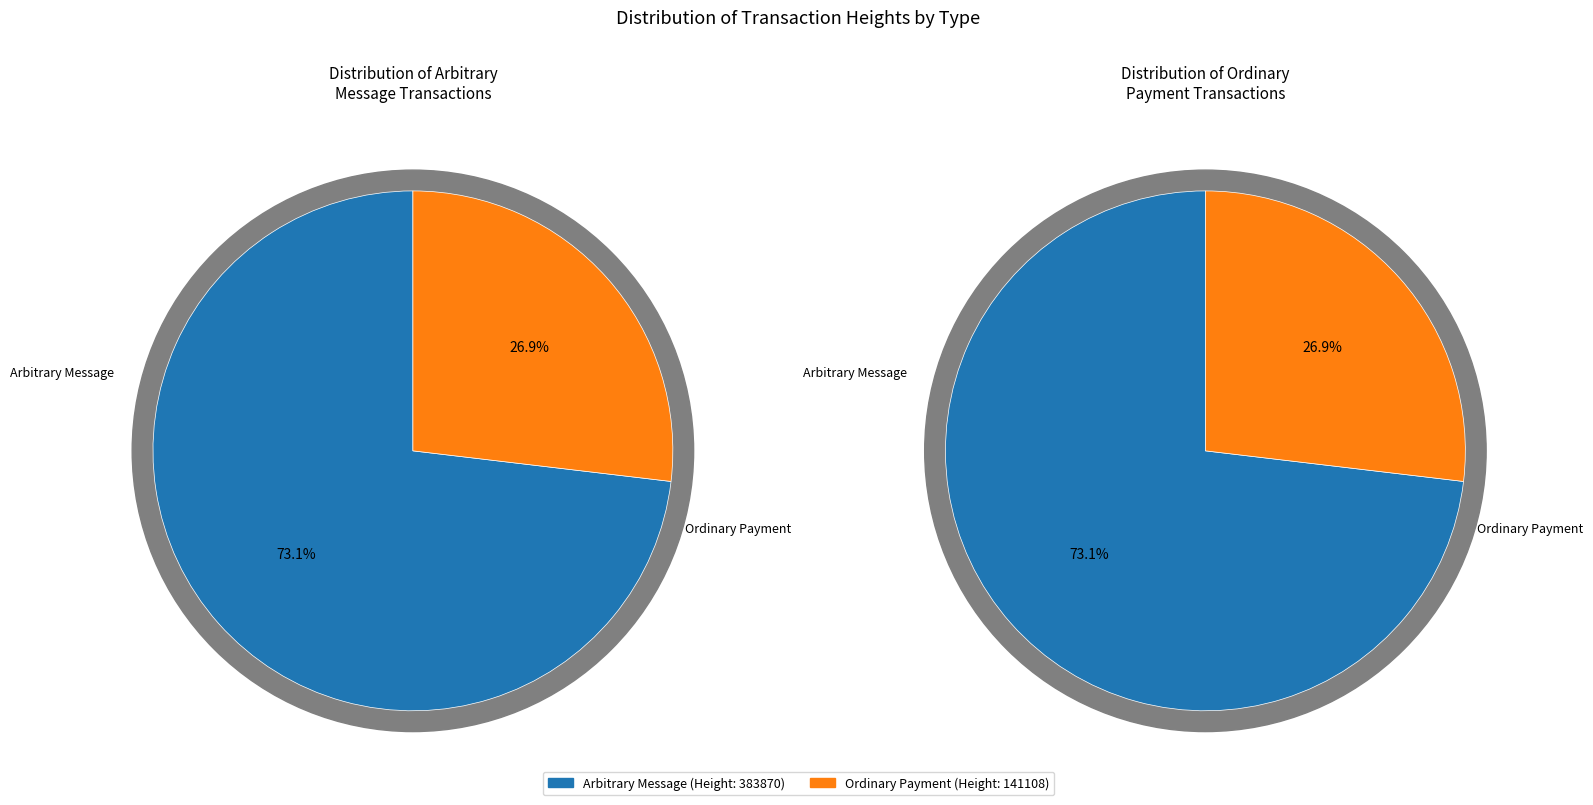

What percentage is the 383870 slice, to the nearest percent?

73%